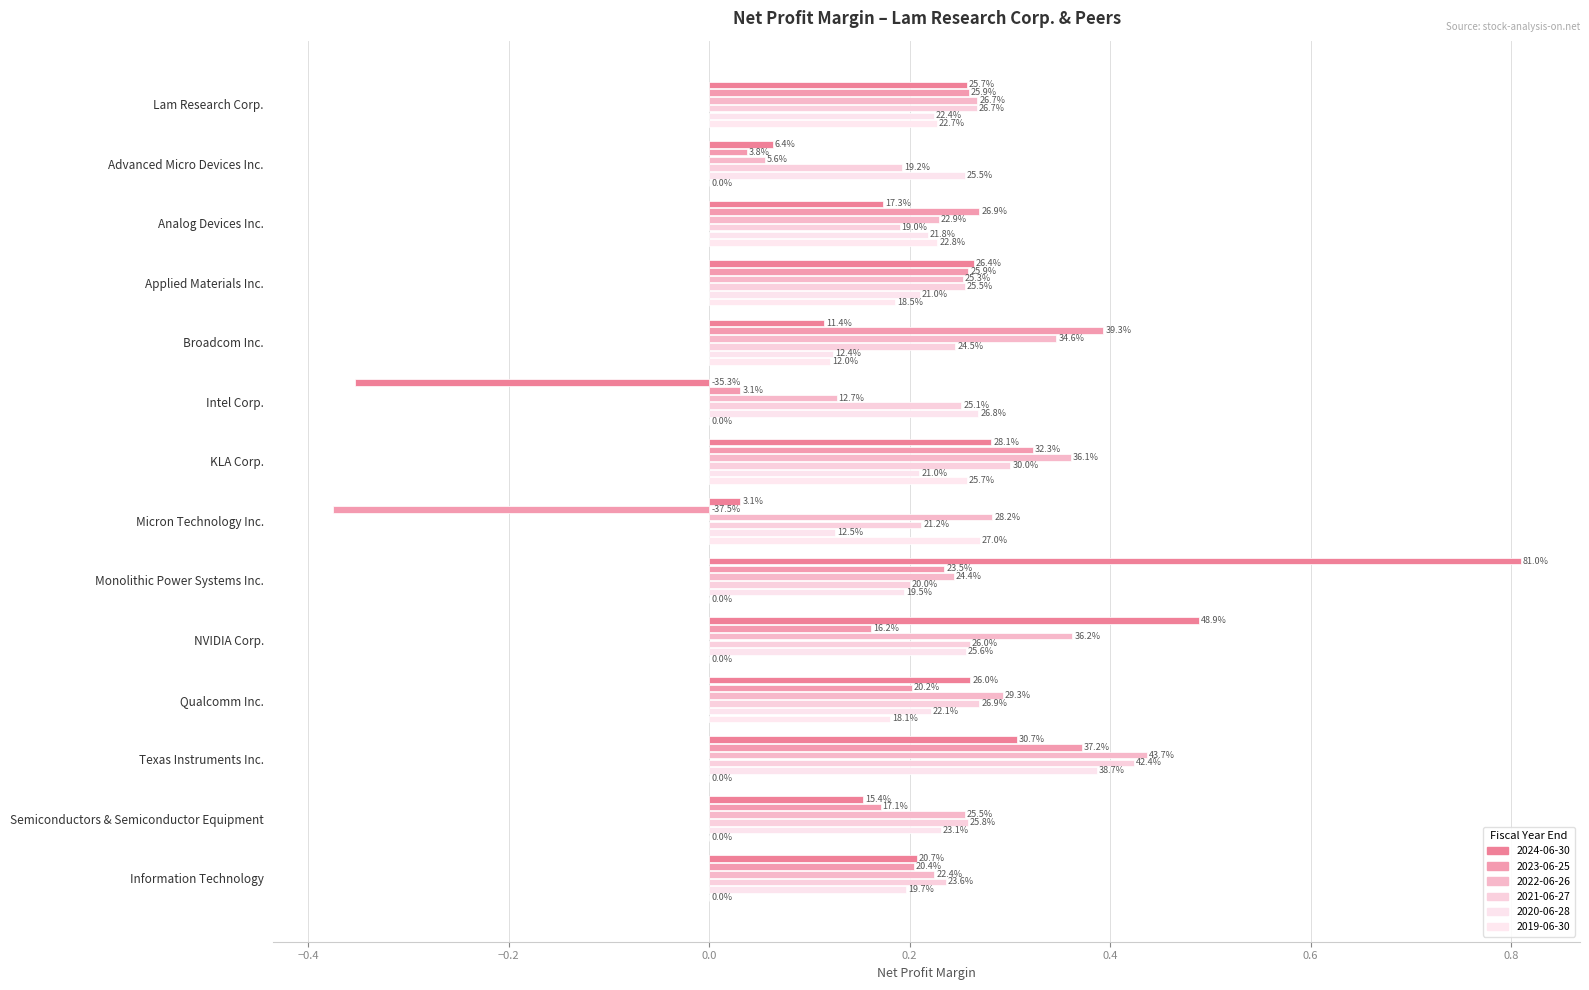

Which category has the lowest value in the 2022-06-26 series?

Advanced Micro Devices Inc.